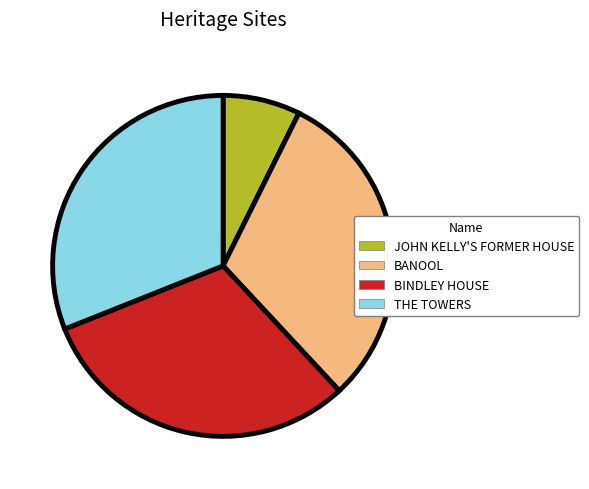

Combined, do BANOOL and BINDLEY HOUSE account for over 50%?

Yes